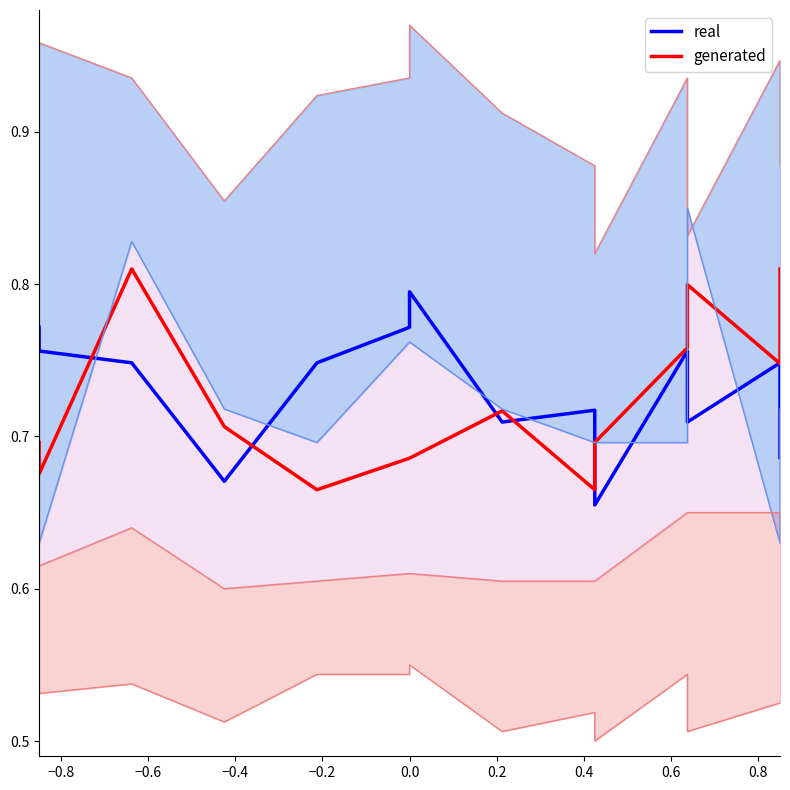

Which series has the largest total across all categories?

real